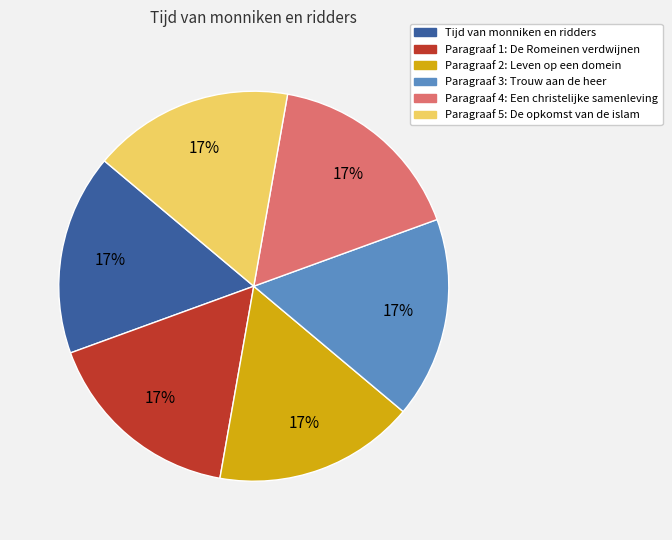

To the nearest percent, what is the average slice percentage?

17%